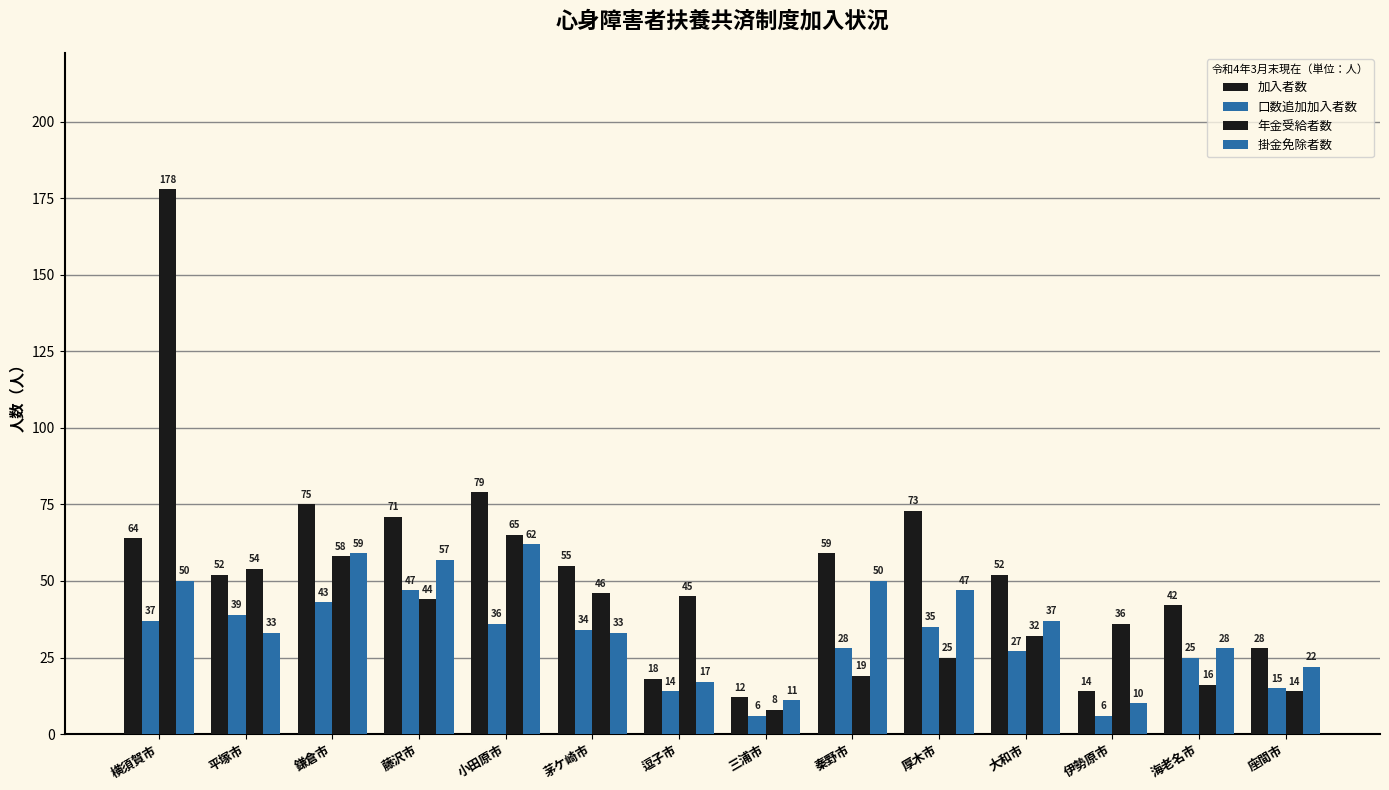

The value of 加入者数 at 厚木市 is 73. True or false?

True